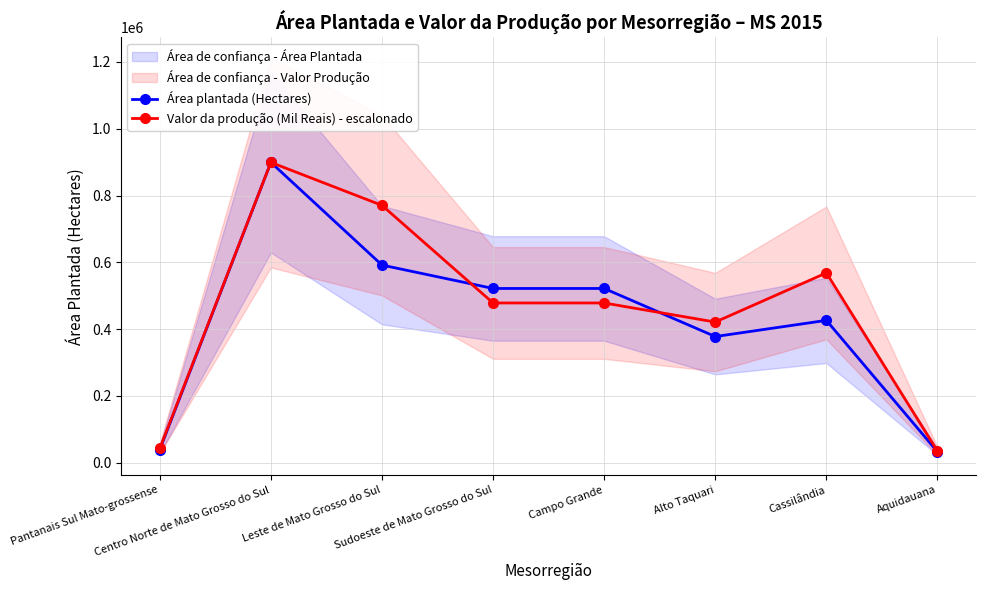

Reading left to right, extract all data points from this chart.

Área plantada (Hectares): 39322.0	899203.0	591675.0	521602.0	521602.0	377601.0	426096.0	32619.0
Valor da produção (Mil Reais) - escalonado: 42515.3	899203.0	770508.1	478169.4	478169.4	421032.8	568210.9	34641.5